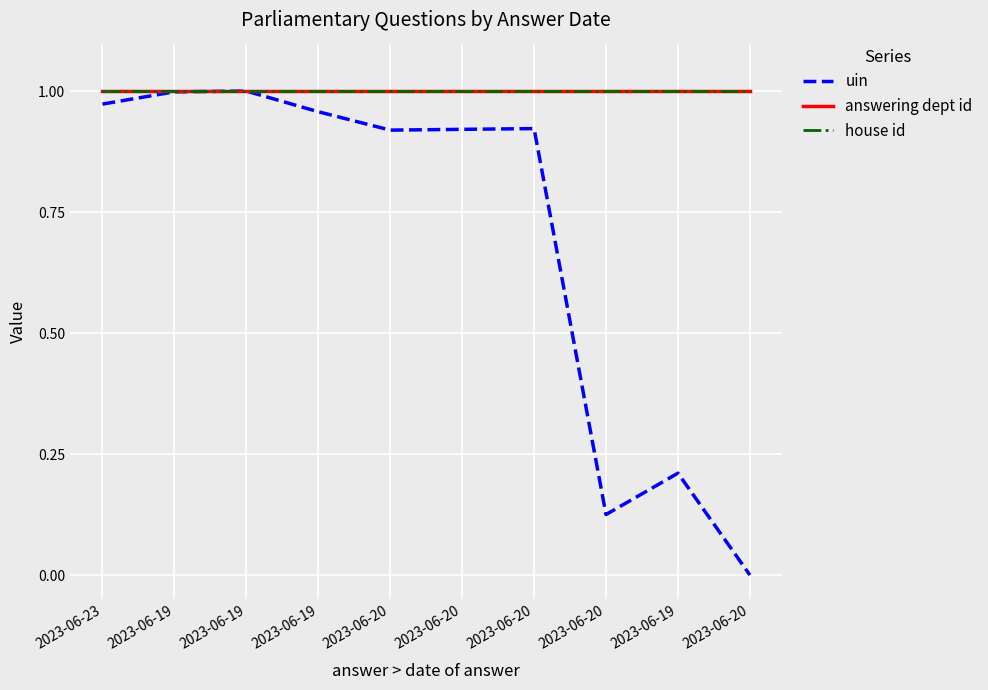

At how many categories does at least one series exceed 0?

10